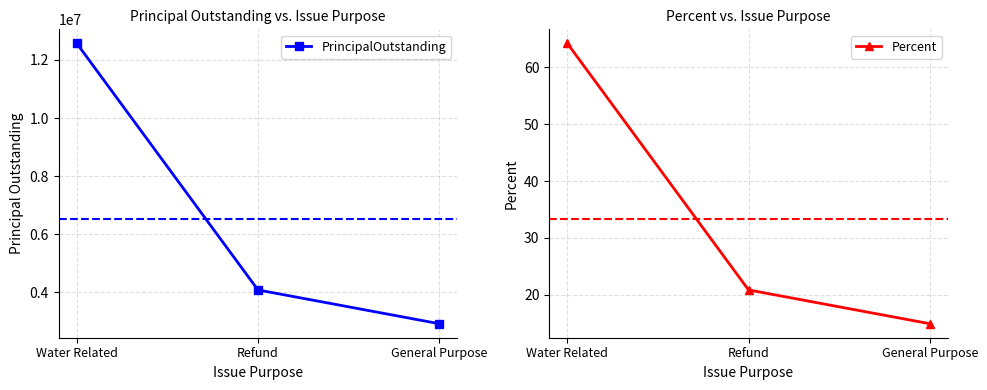

Does the chart display data point markers on the line(s)?

Yes